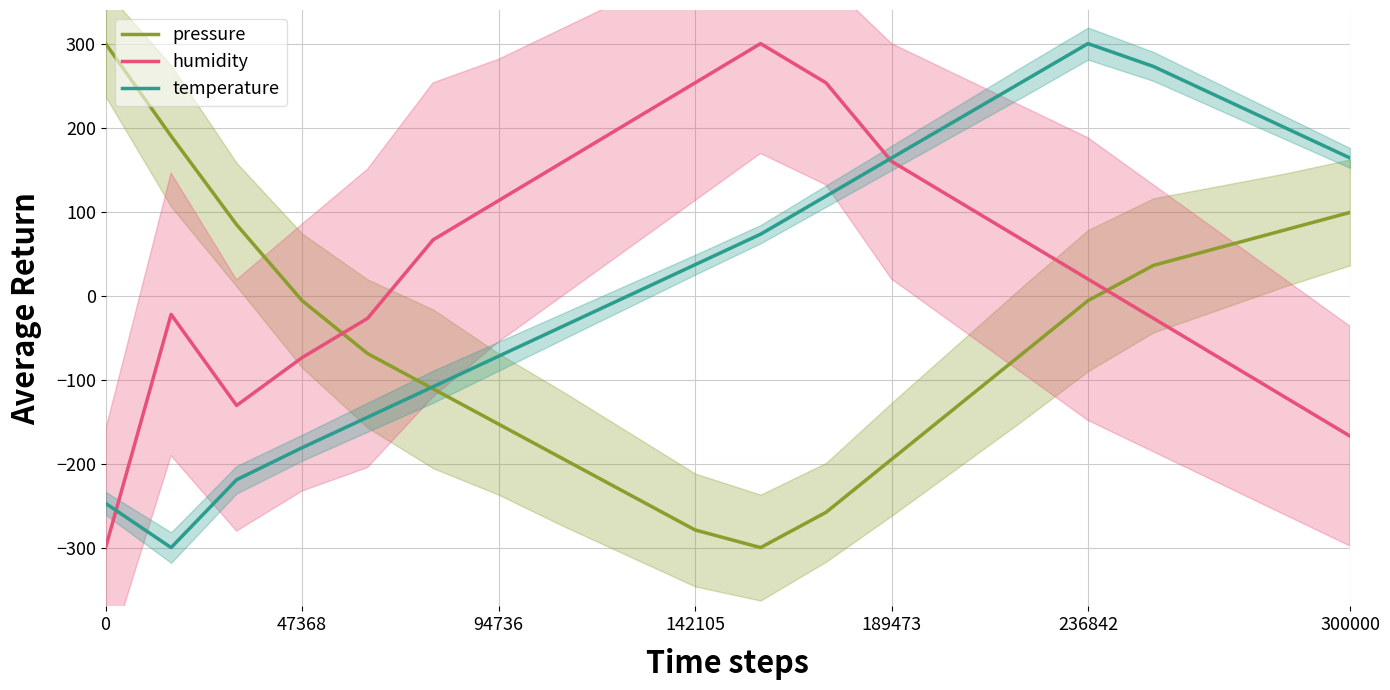

What is the value of the temperature point at the 3rd from the left?

-219.2